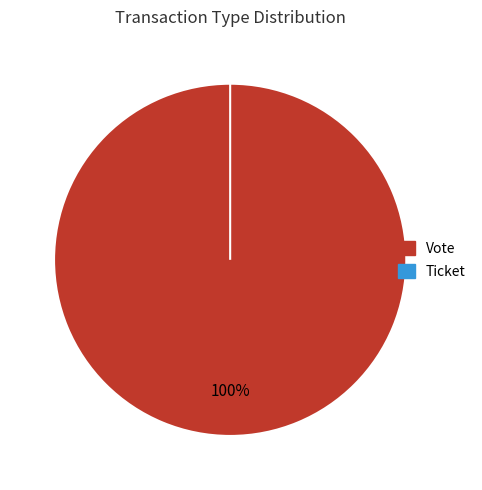

How many segments does this pie chart have?

2